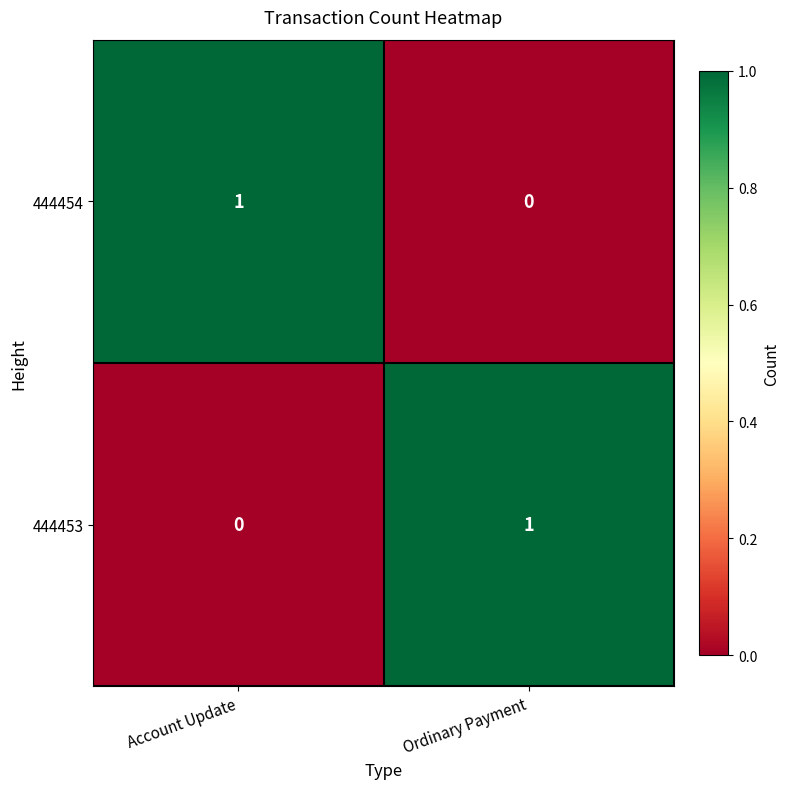

The 444453 series shows 0 at Ordinary Payment. True or false?

False